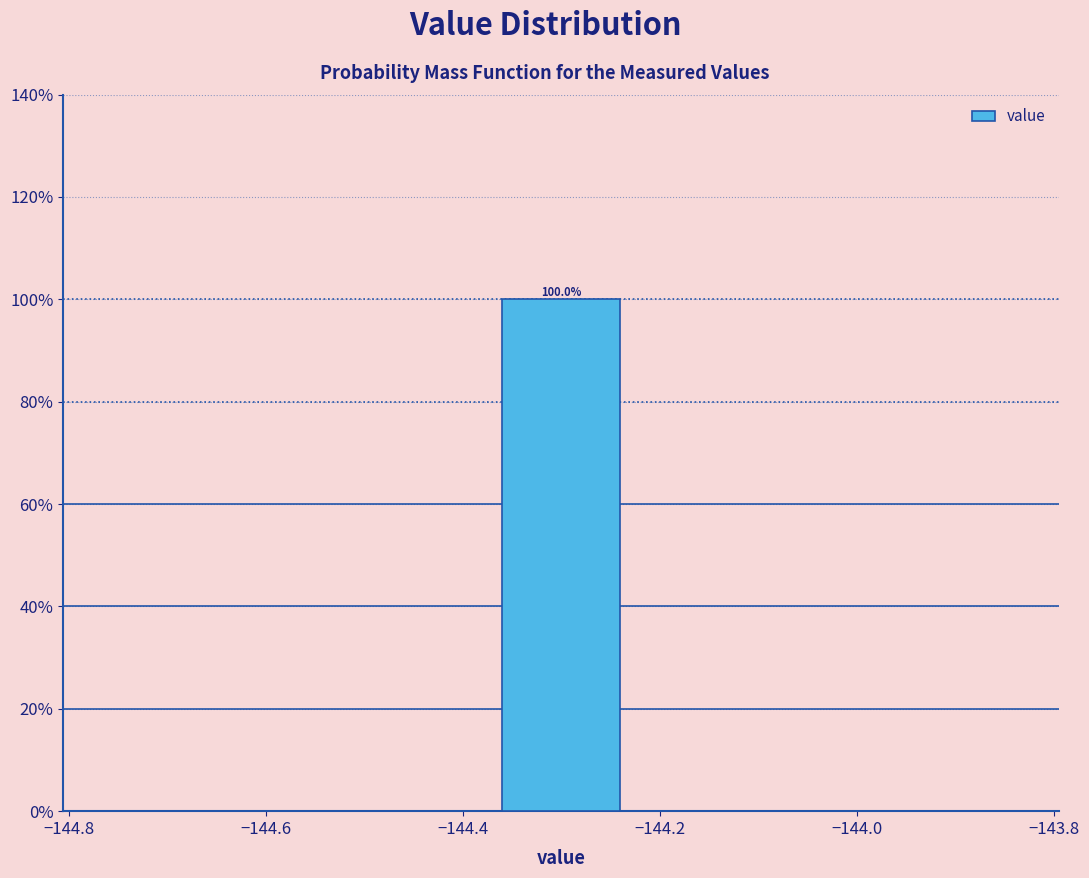

Which range on the x-axis has the tallest bar?

-144.4 to -144.2